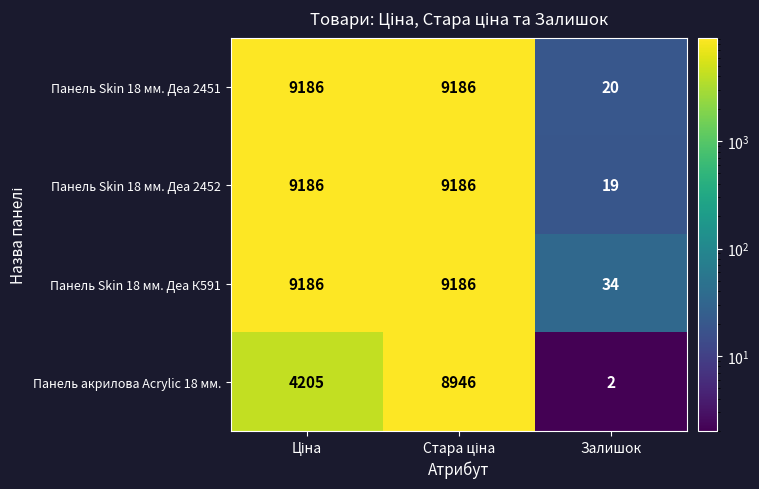

Count the Панель Skin 18 мм. Деа К591 values in the range 34 to 9186.

3